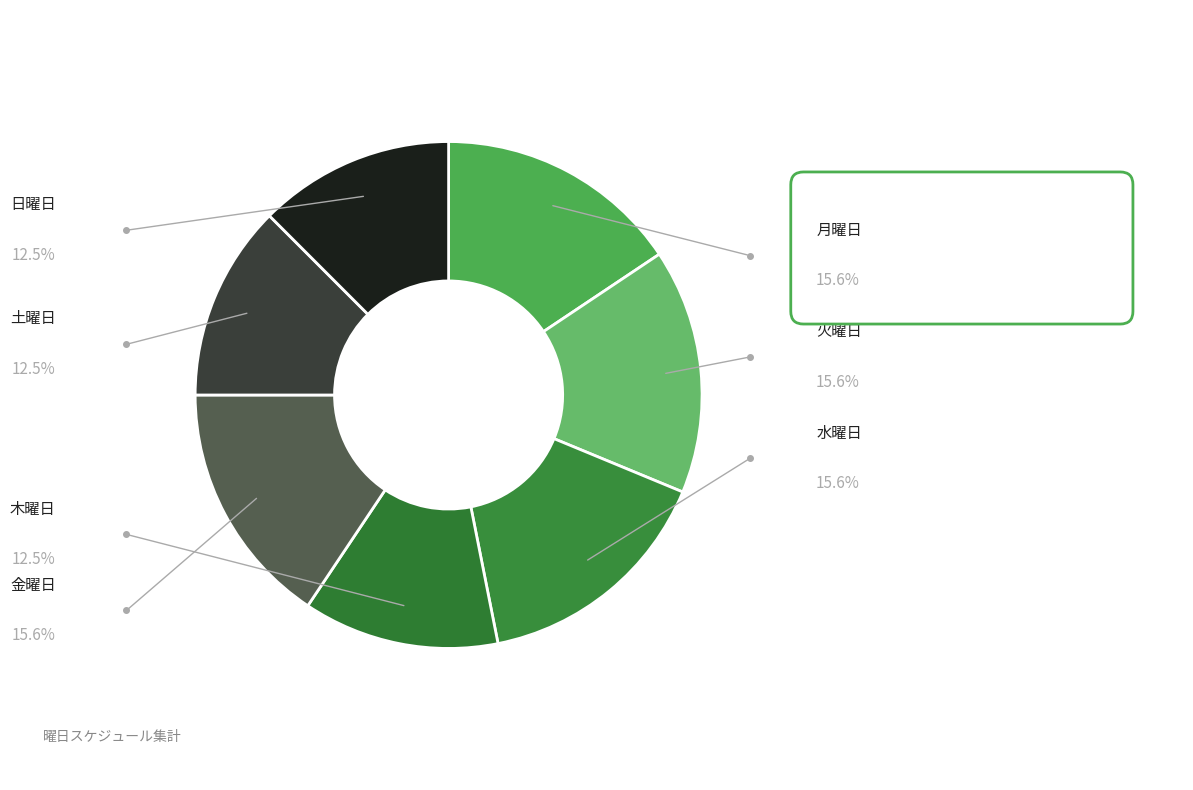

How many slices are in this pie chart?

7